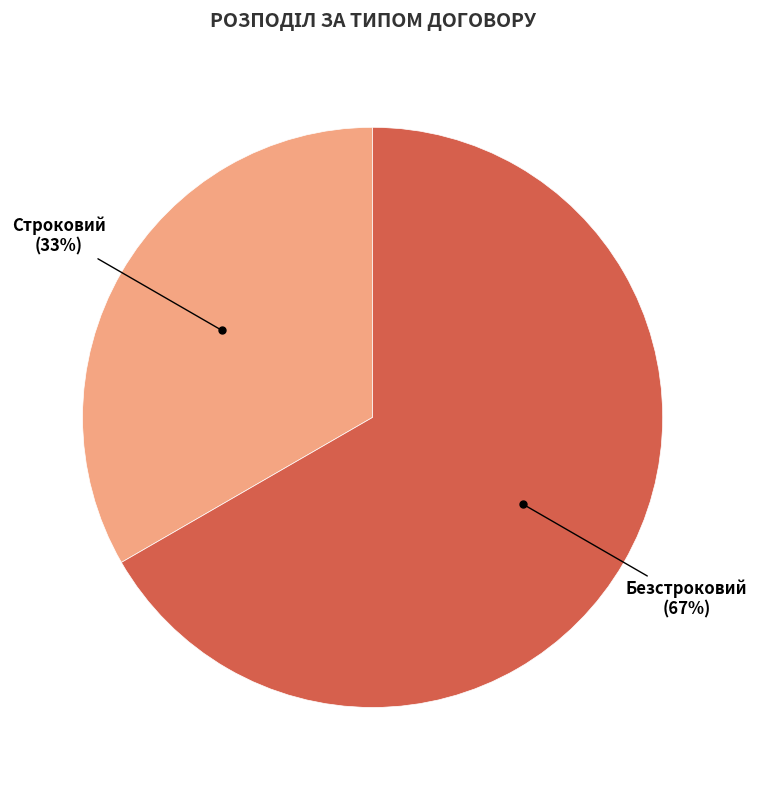

How many slices are in this pie chart?

2